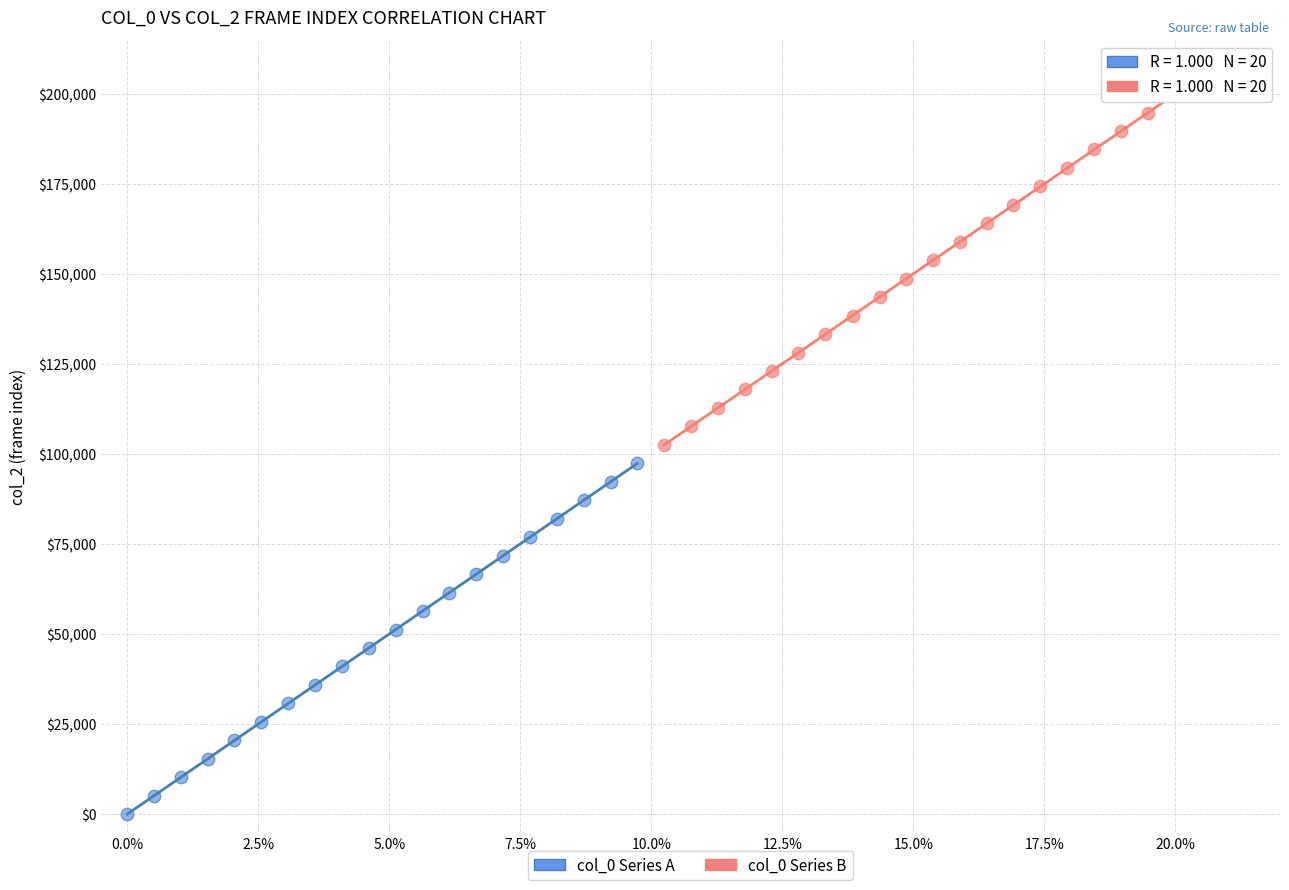

Which series contains the highest Y value?

col_0 Series B